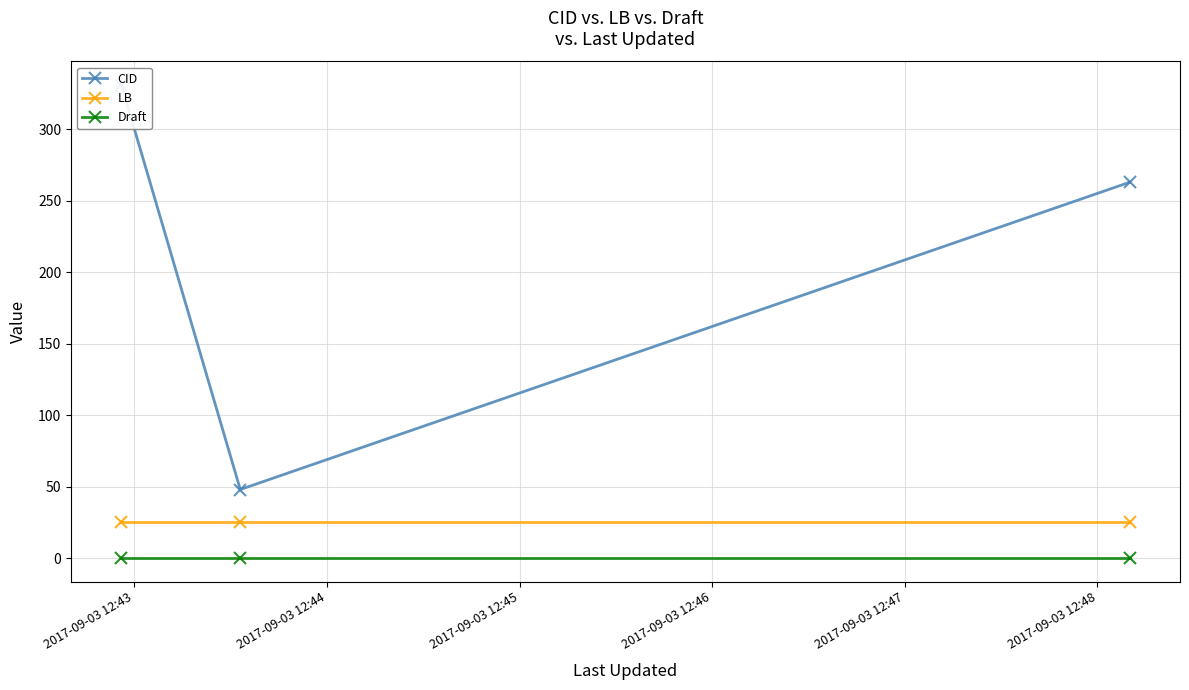

What is the value of the LB point at the 3rd from the left?

25.0